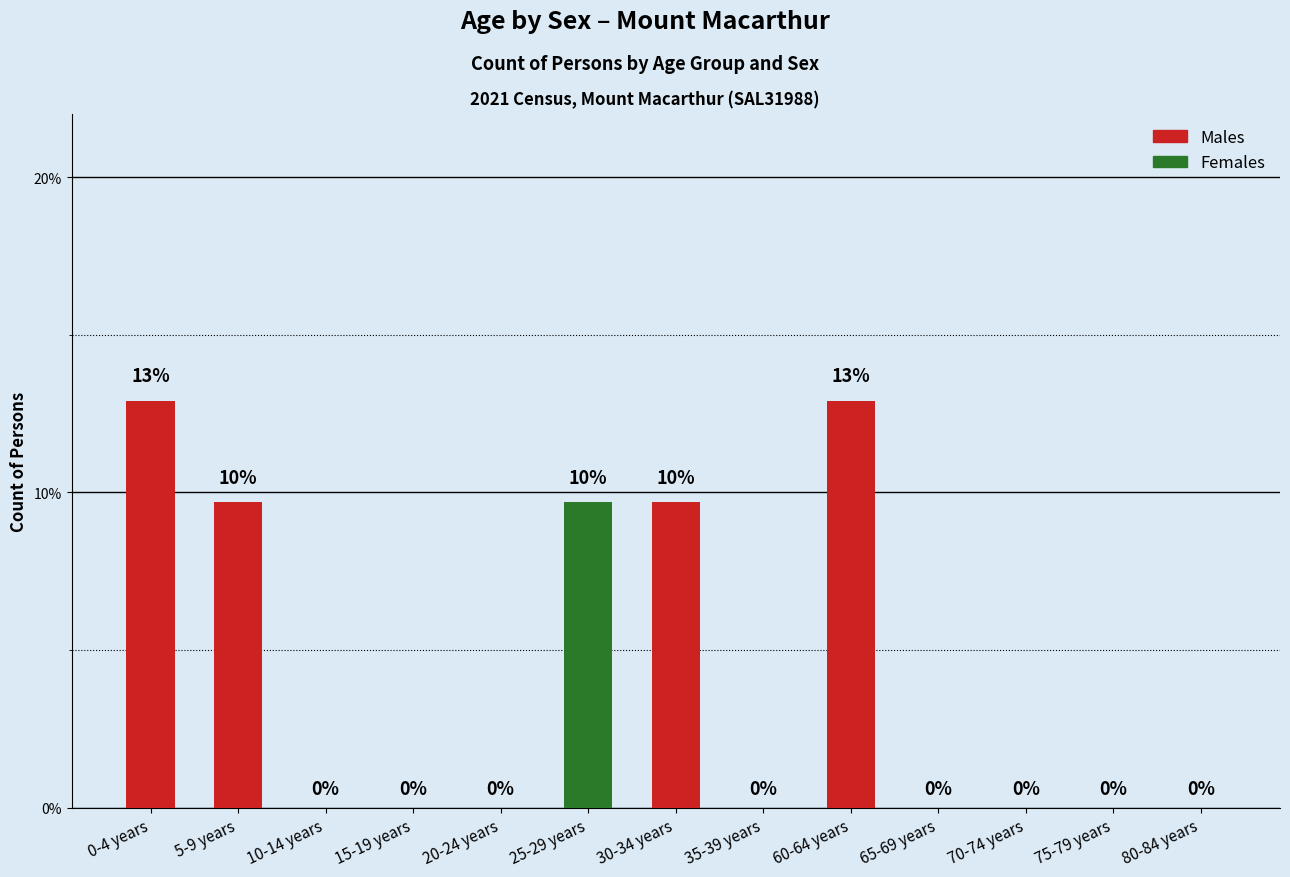

The Males series shows 8.7 at 10-14 years. True or false?

False